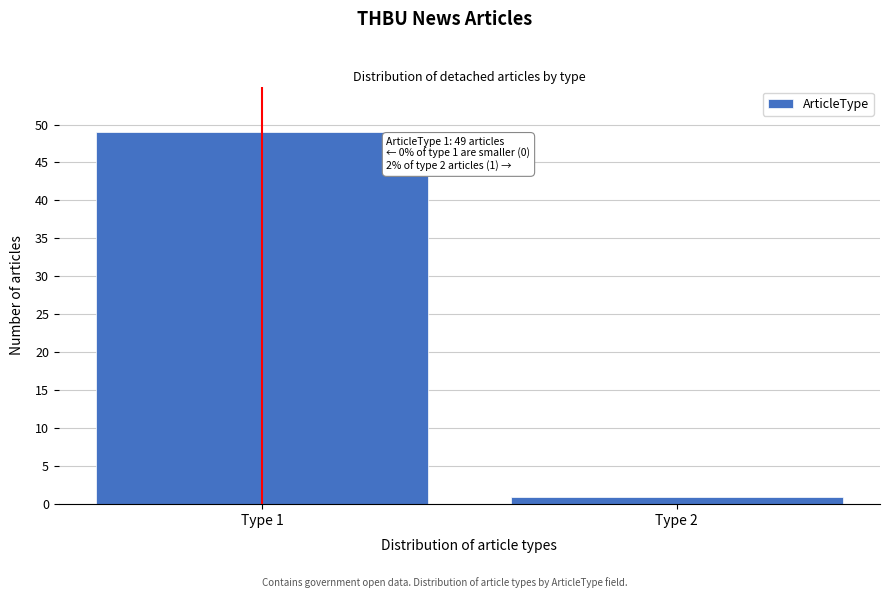

Reading left to right, transcribe all the data shown in this chart.

Type 1=49	Type 2=1